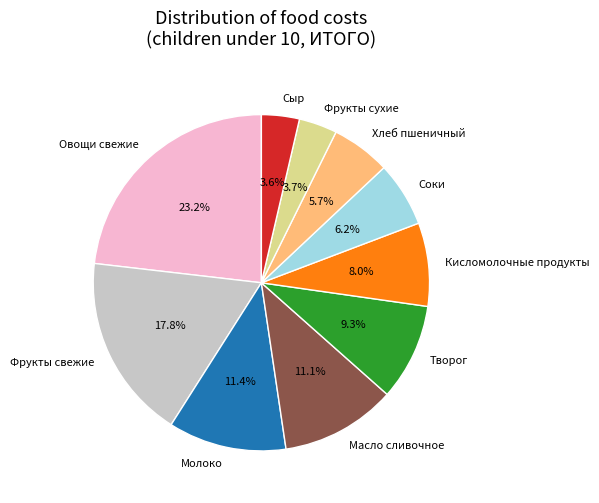

Is there any slice that represents more than half of the pie?

No